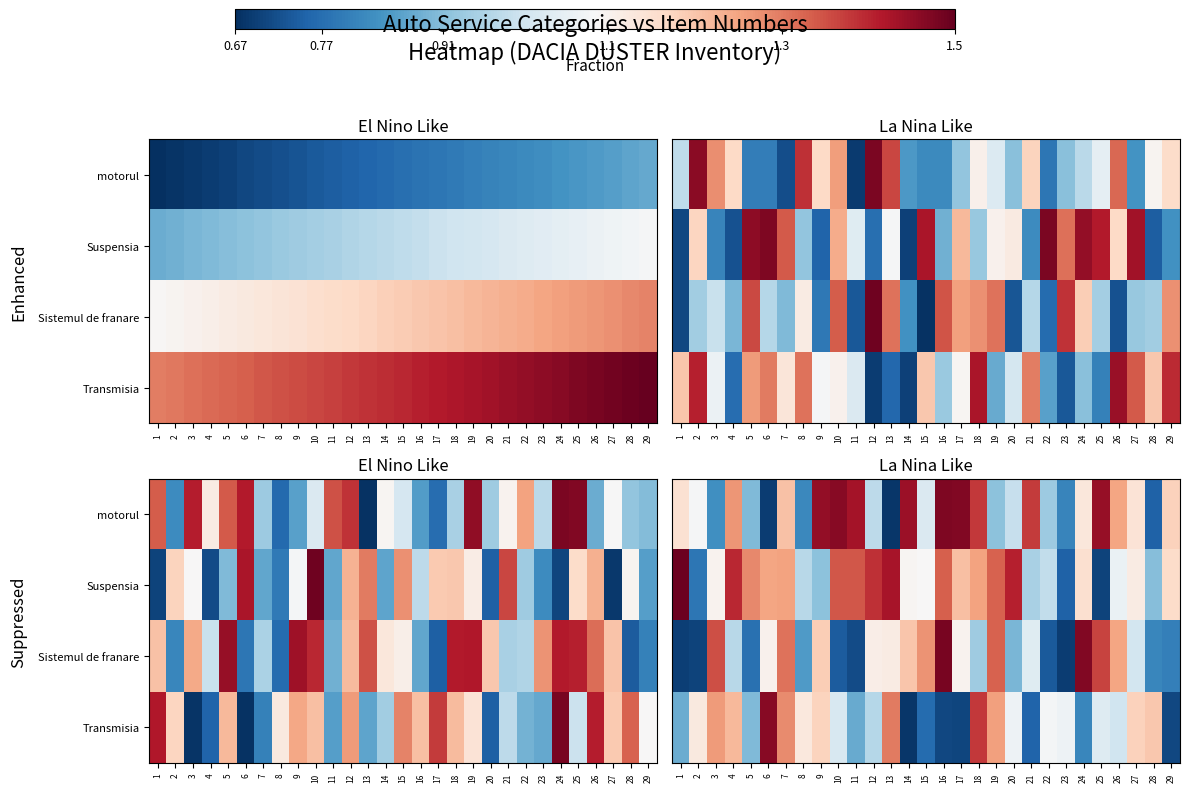

At which category is the sum across all series the highest?

7